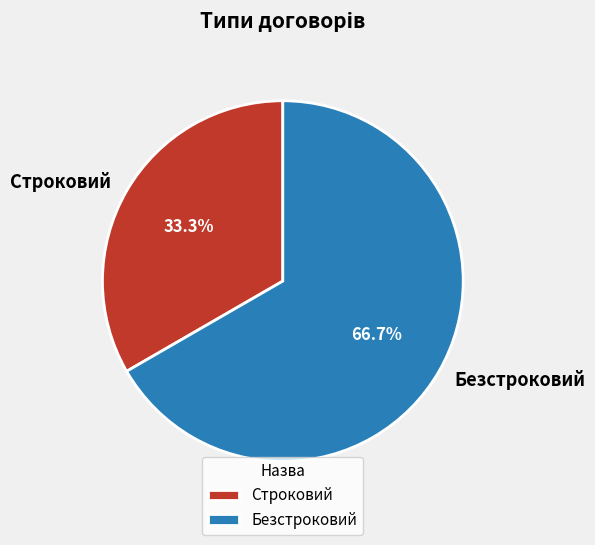

True or false: Строковий accounts for 43% of the total.

False